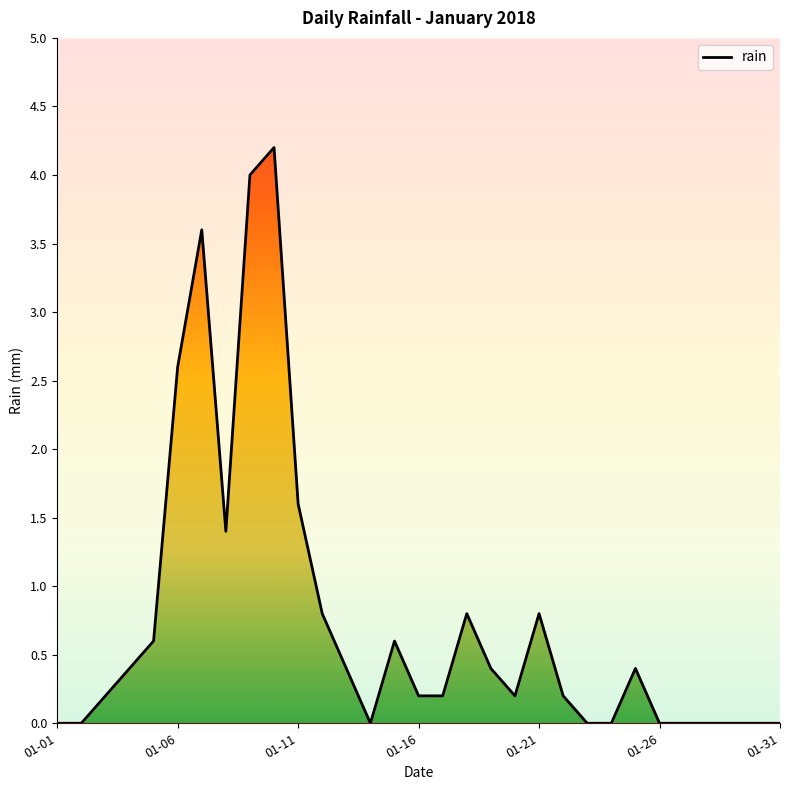

The chart shows a value of 0.0 at 28. True or false?

True